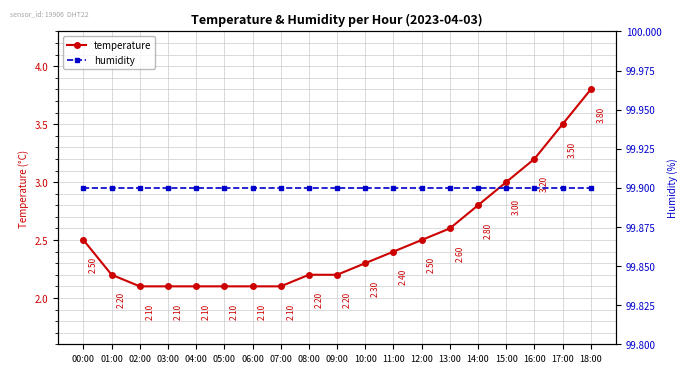

What is the sum of the humidity values at 03:00 and 11:00?

199.8